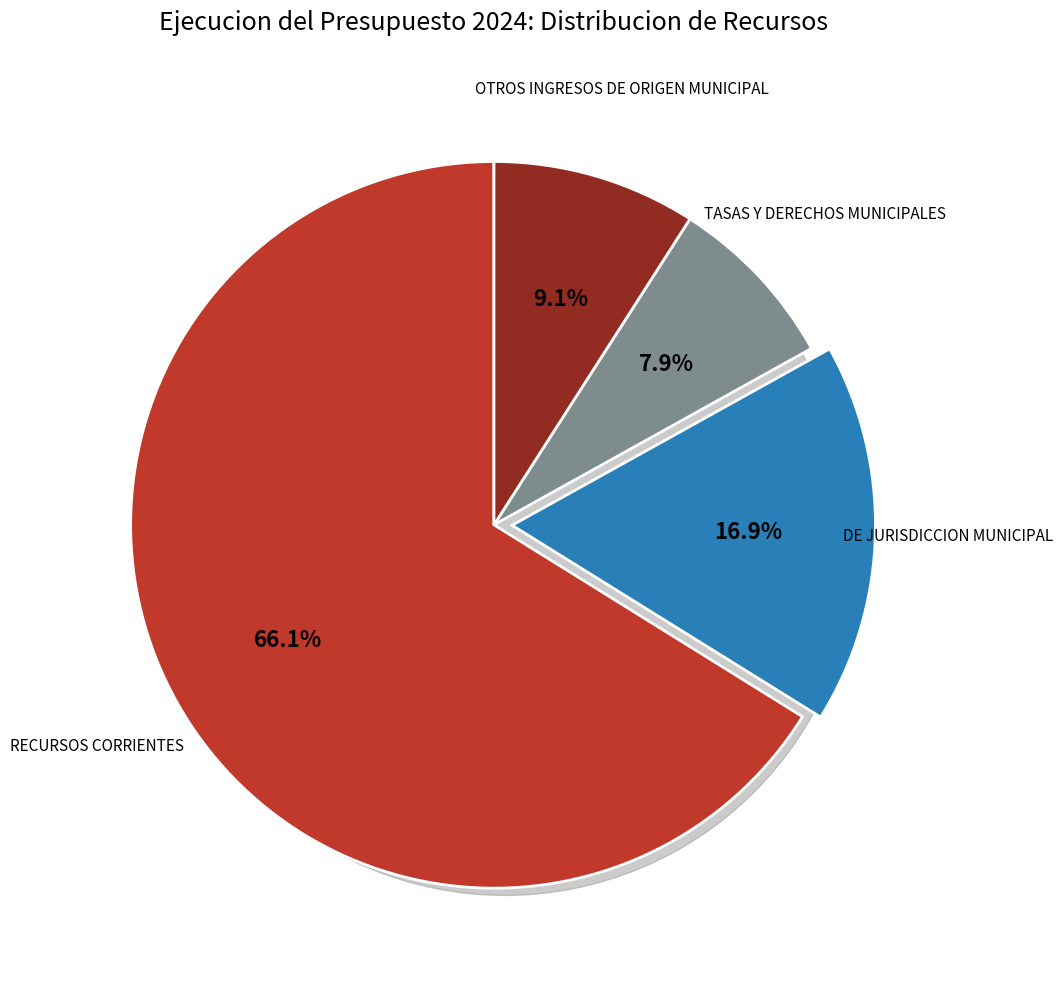

To the nearest percent, what percentage of the pie is TASAS Y DERECHOS MUNICIPALES?

8%